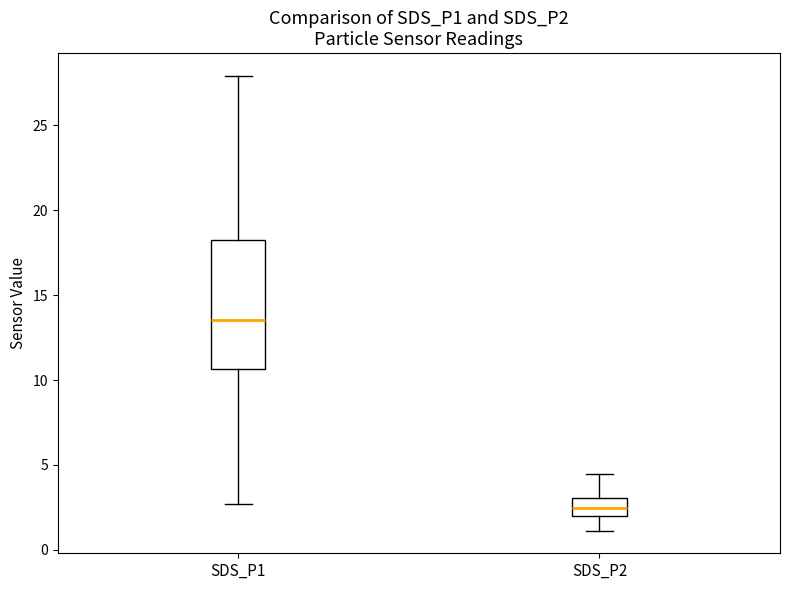

Which box's median line is the lowest?

SDS_P2